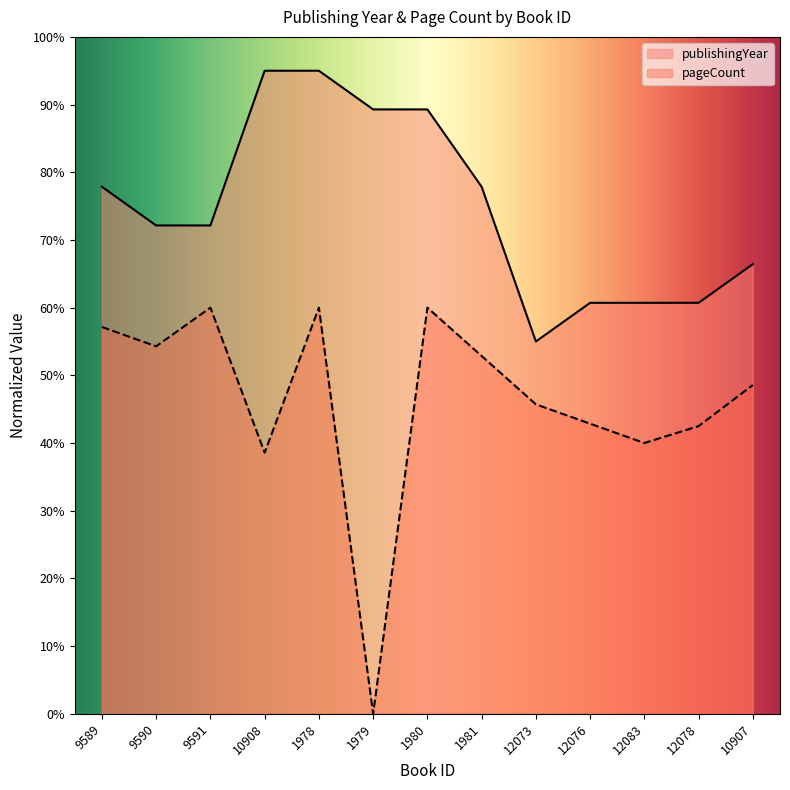

Reading left to right, list all the values displayed in this chart.

publishingYear: 9589=77.9	9590=72.1	9591=72.1	10908=95.0	1978=95.0	1979=89.3	1980=89.3	1981=77.9	12073=55.0	12076=60.7	12083=60.7	12078=60.7	10907=66.4
pageCount: 9589=57.1	9590=54.3	9591=60.0	10908=38.6	1978=60.0	1979=0.0	1980=60.0	1981=52.9	12073=45.7	12076=42.9	12083=40.0	12078=42.5	10907=48.6